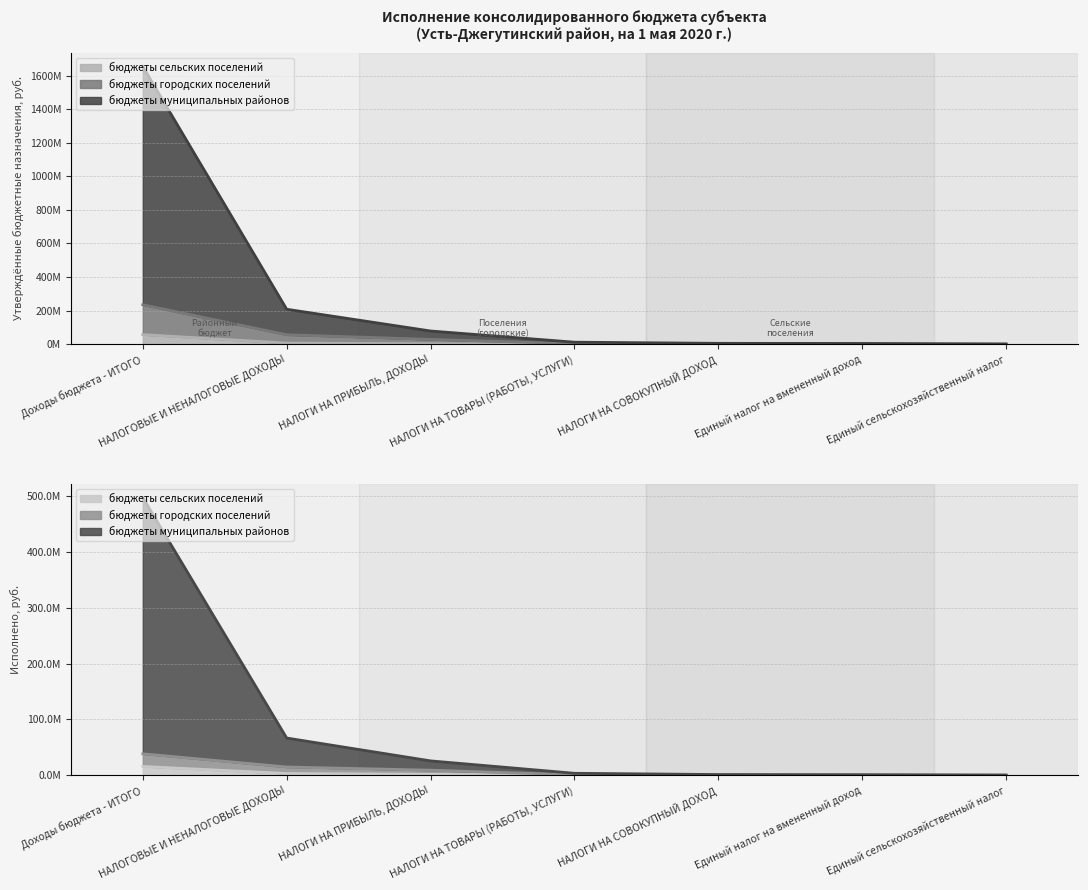

True or false: бюджеты городских поселений (исп.) has more than 1 interior local peaks.

False